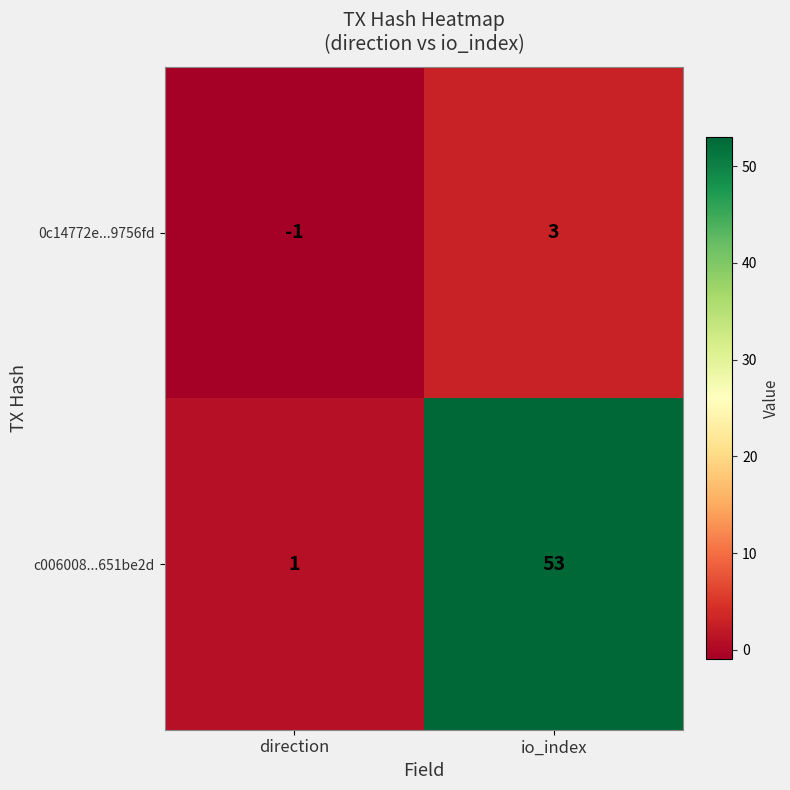

At which category does the chart reach its minimum across all series?

direction